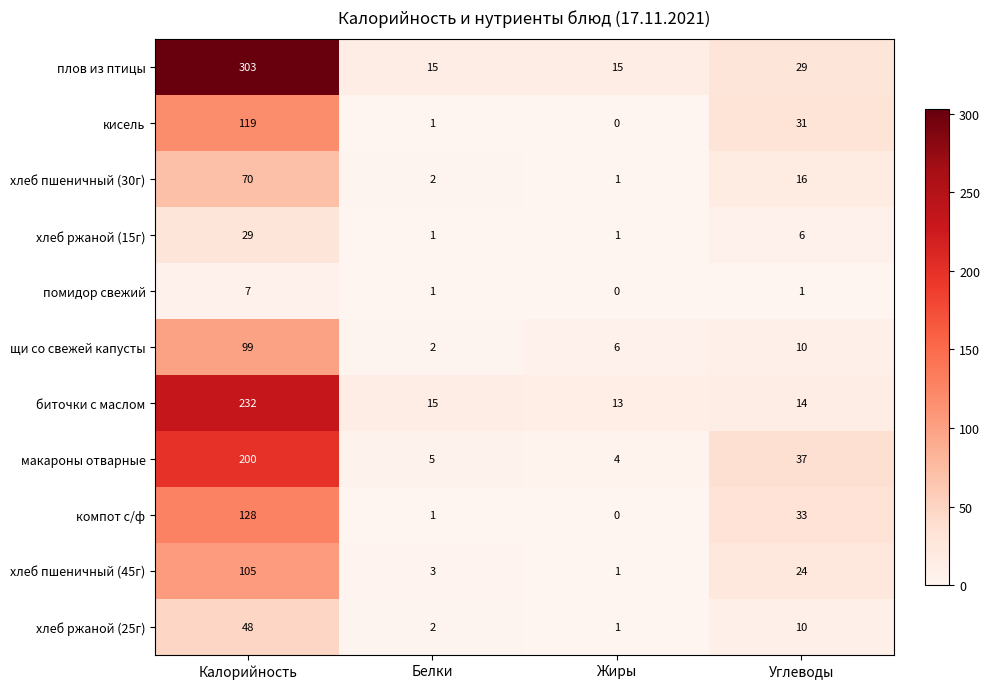

Is it true that компот с/ф equals 1 at Белки?

True